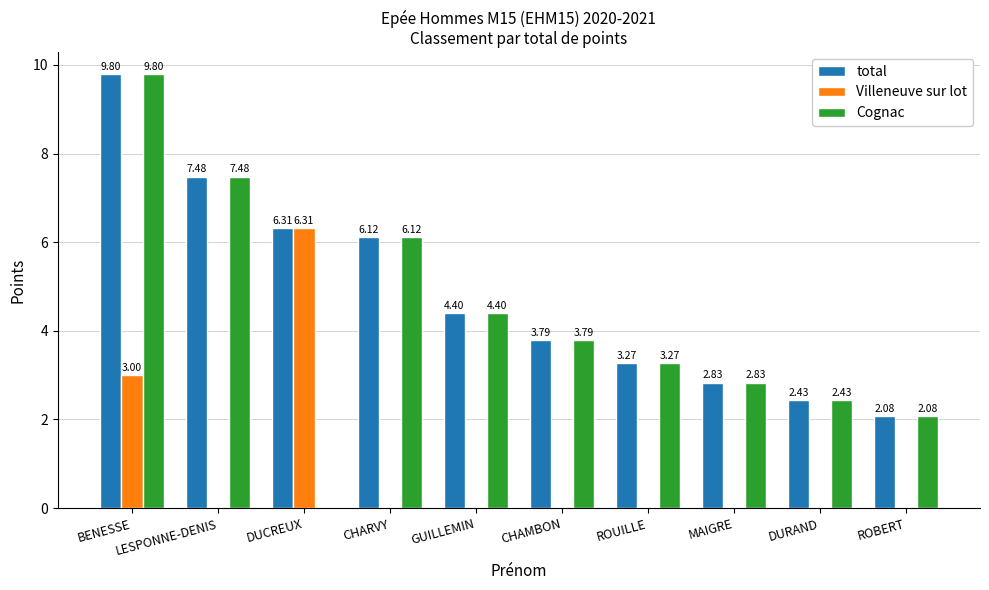

At which label does Villeneuve sur lot reach its peak?

DUCREUX